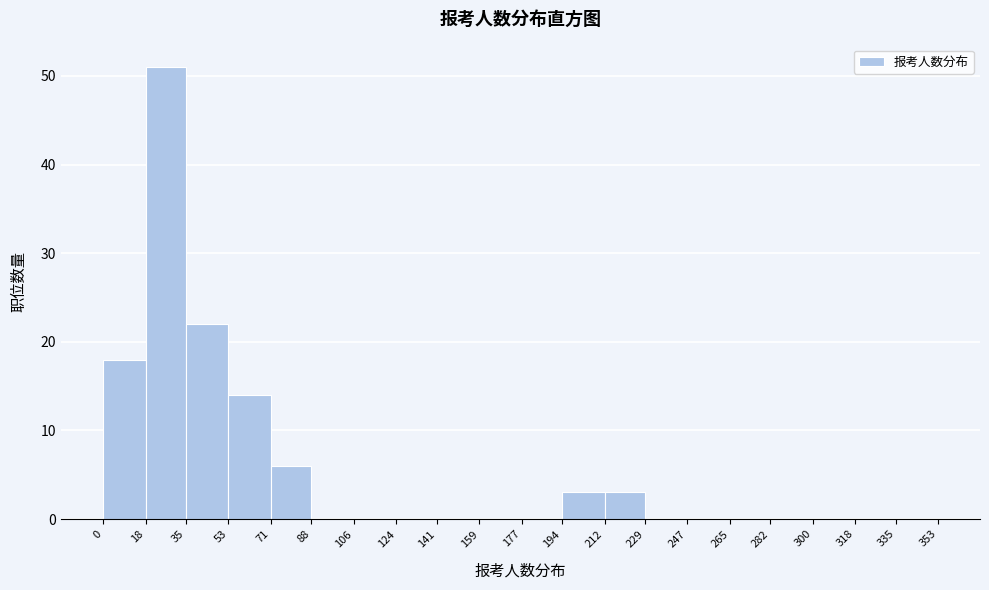

How tall is the bar that spans 212 to 229 on the x-axis? The values are not printed on the chart, so give them approximately, as read against the axis.

3